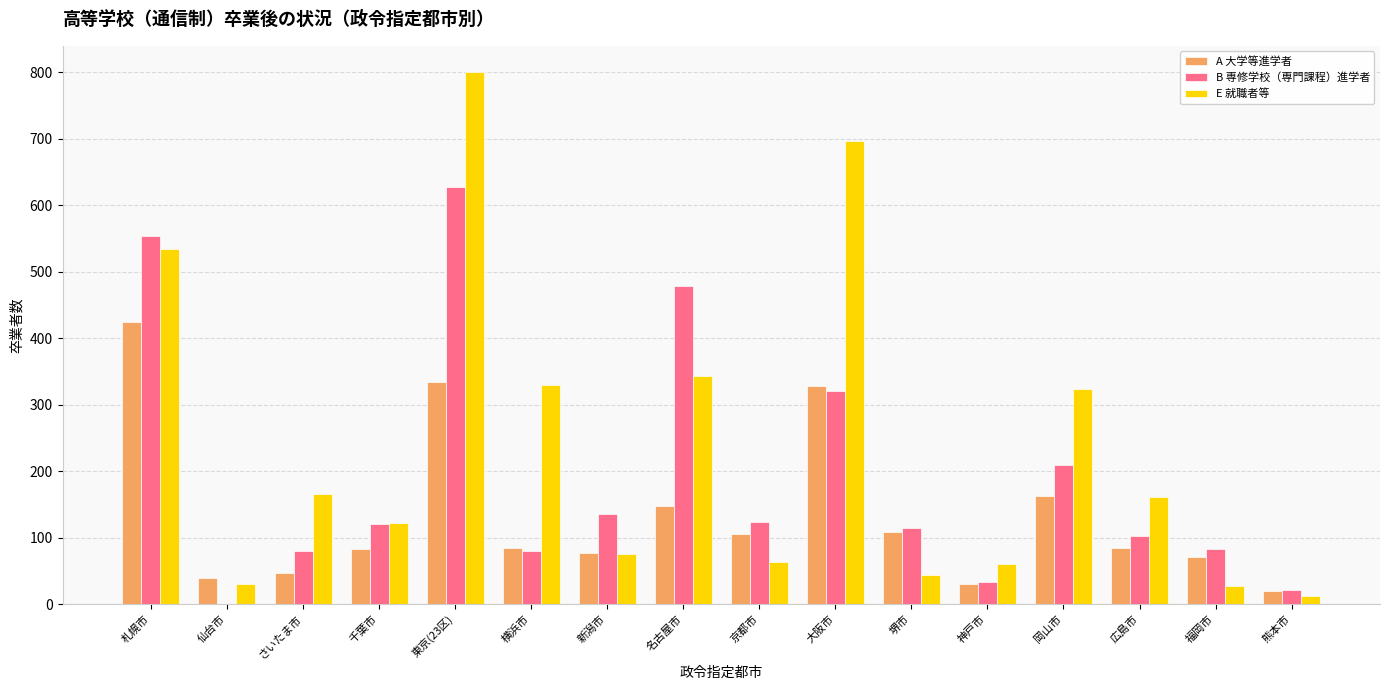

At which label does B 専修学校（専門課程）進学者 reach its peak?

東京(23区)